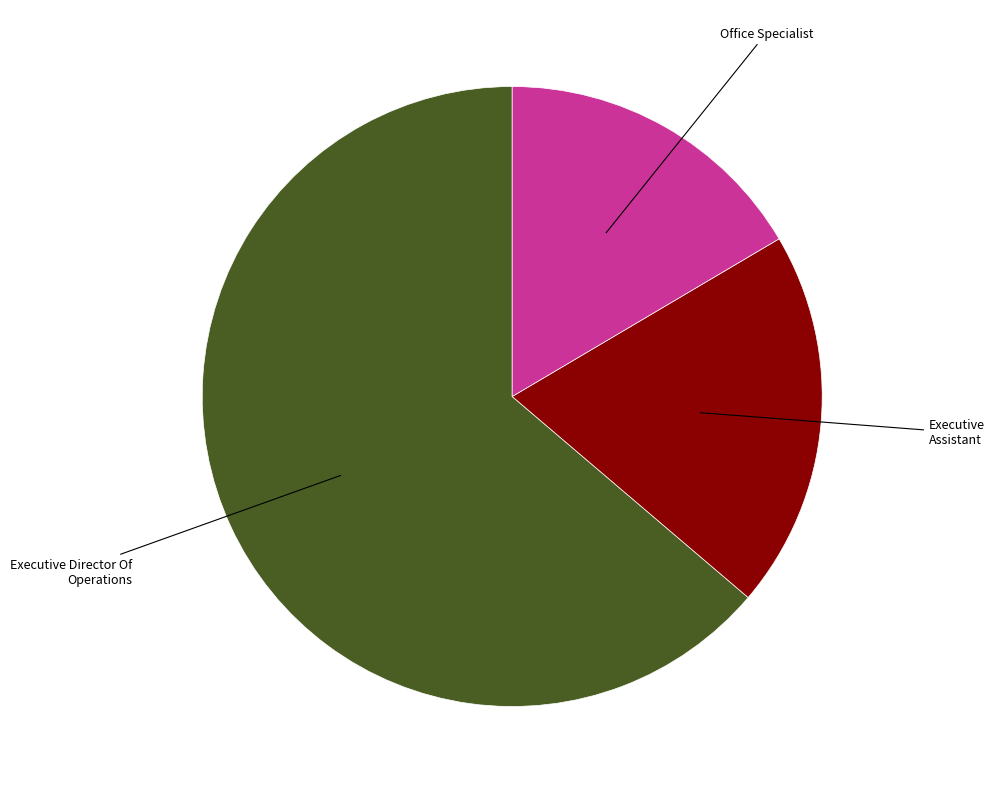

Is it true that Executive Director Of Operations is 64% of the pie?

True